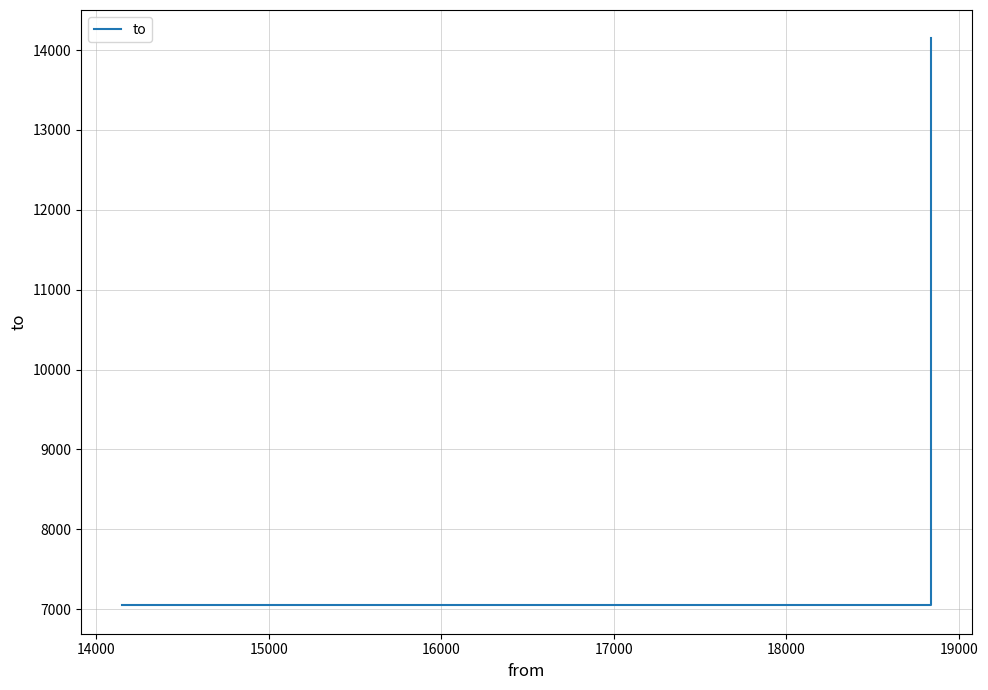

What is the maximum value shown in the chart?

14147